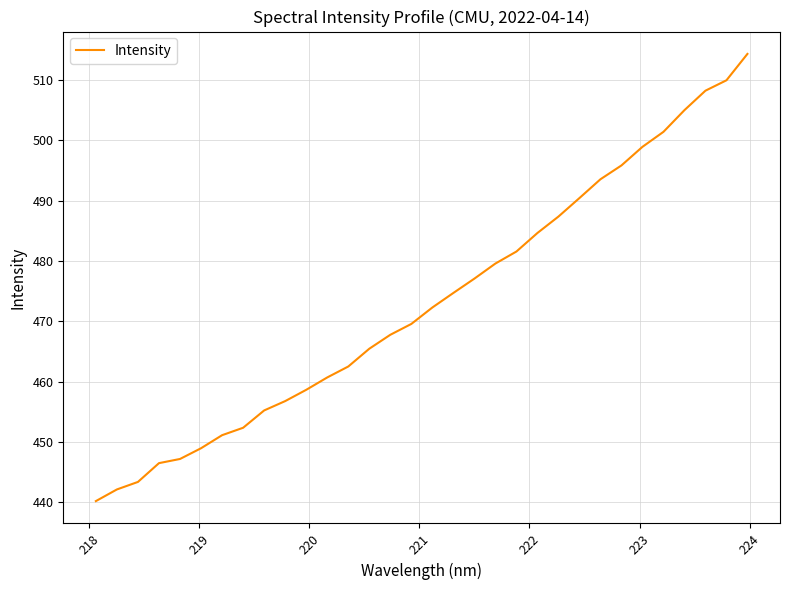

What is the minimum value shown in the chart?

440.2